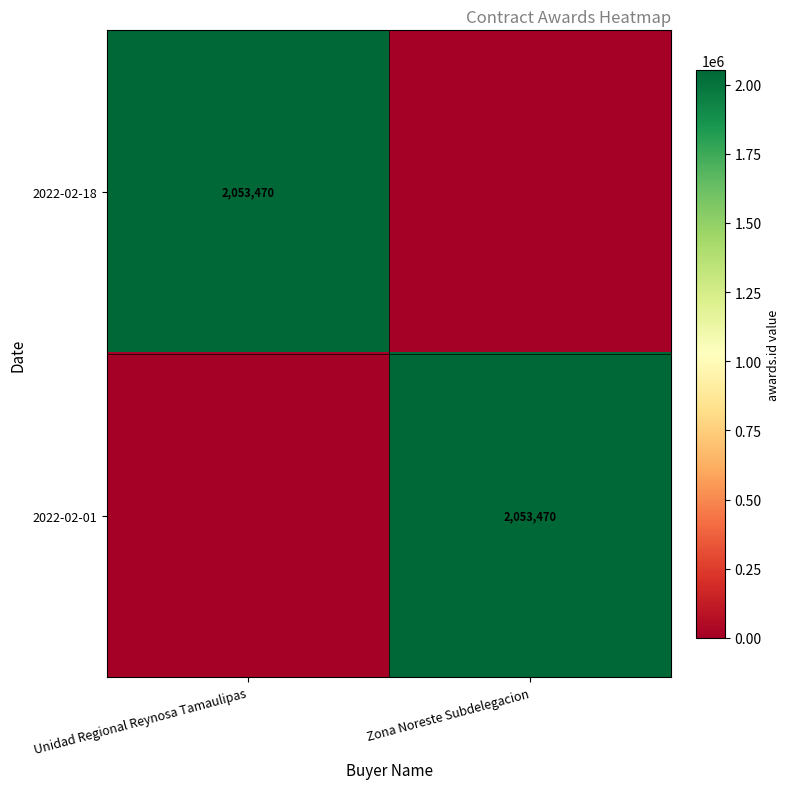

Count the number of categories in the chart.

2